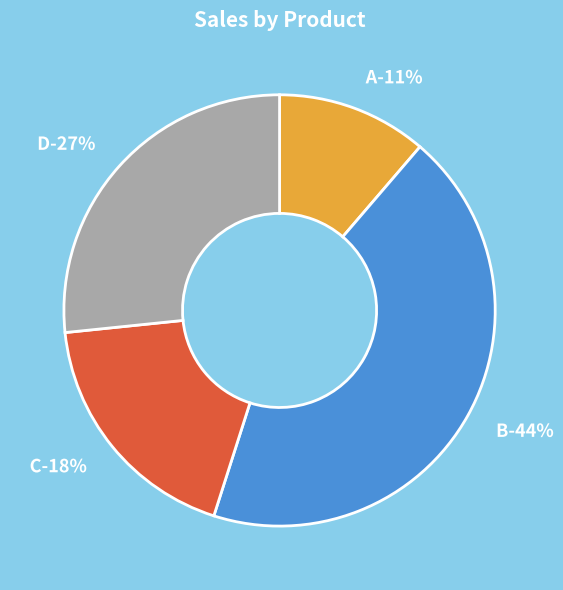

How many slices are in this pie chart?

4